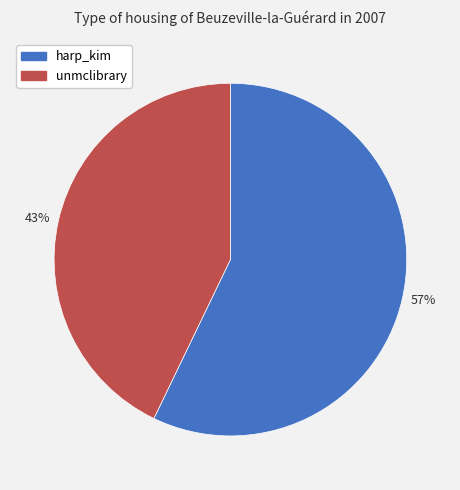

Which category has the biggest portion of the pie?

harp_kim